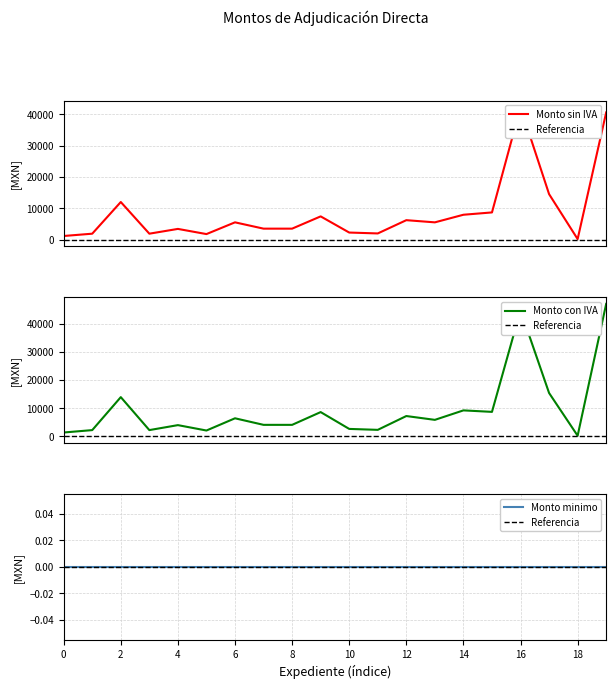

True or false: Monto con IVA has a value of 3970.0 at 4.

True